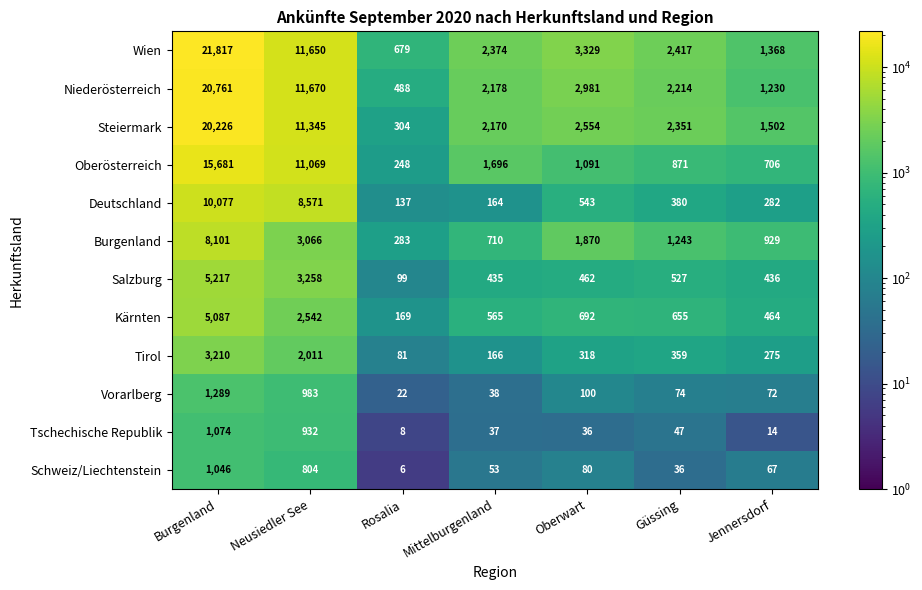

The Vorarlberg series shows 33 at Rosalia. True or false?

False